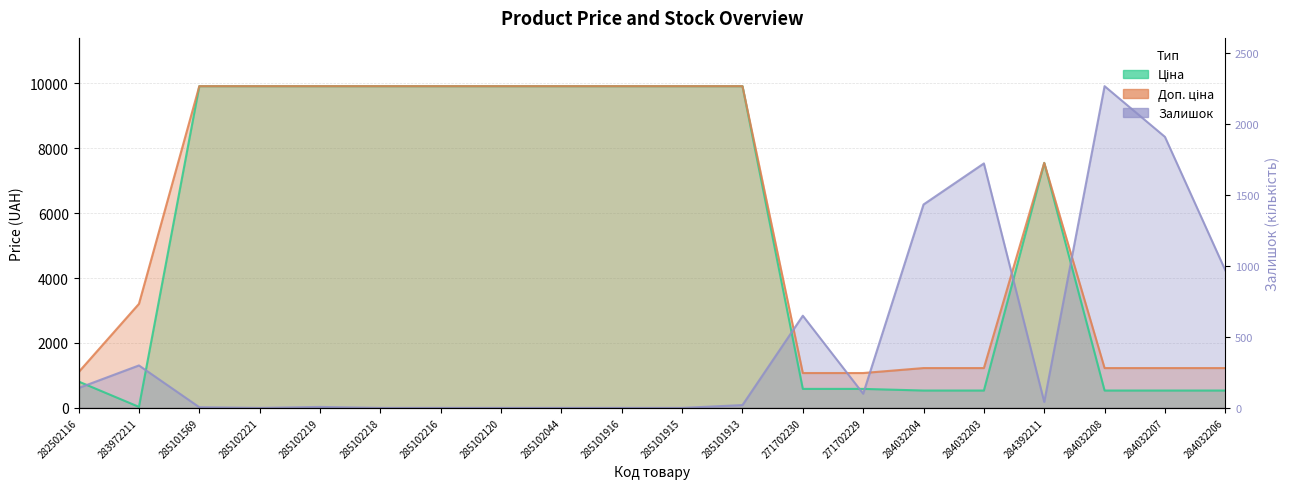

At which label is Доп. ціна closest to 5491?

284392211